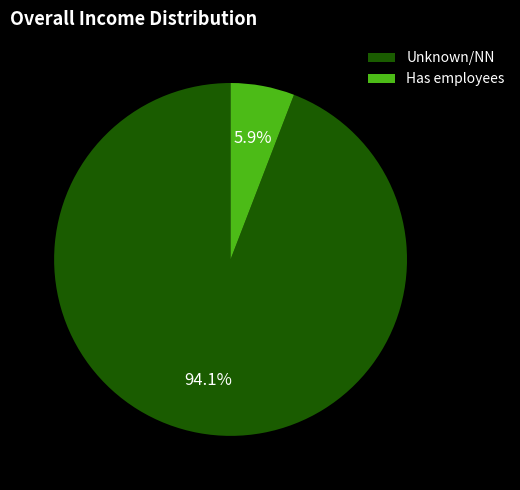

What is the smallest slice in the pie chart?

Has employees